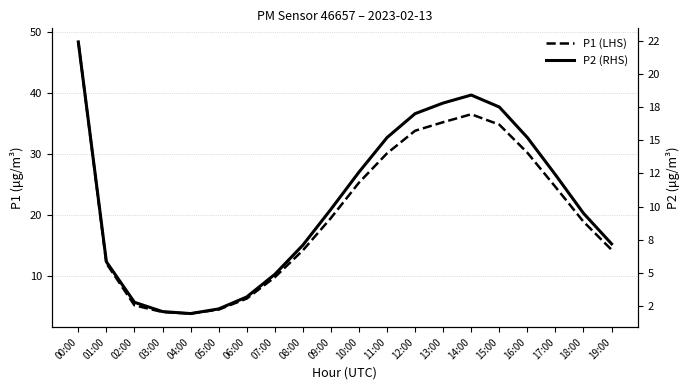

At how many categories does at least one series exceed 18?

11